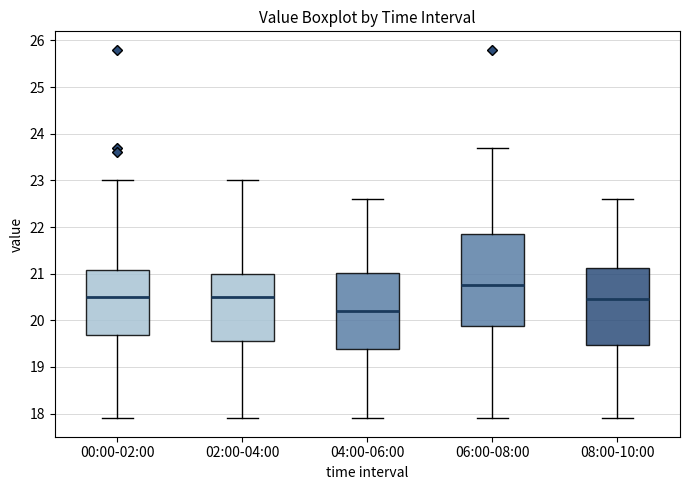

Where does the lower whisker of the box for 00:00-02:00 end on the y-axis? The values are not printed on the chart, so give them approximately, as read against the axis.

17.9